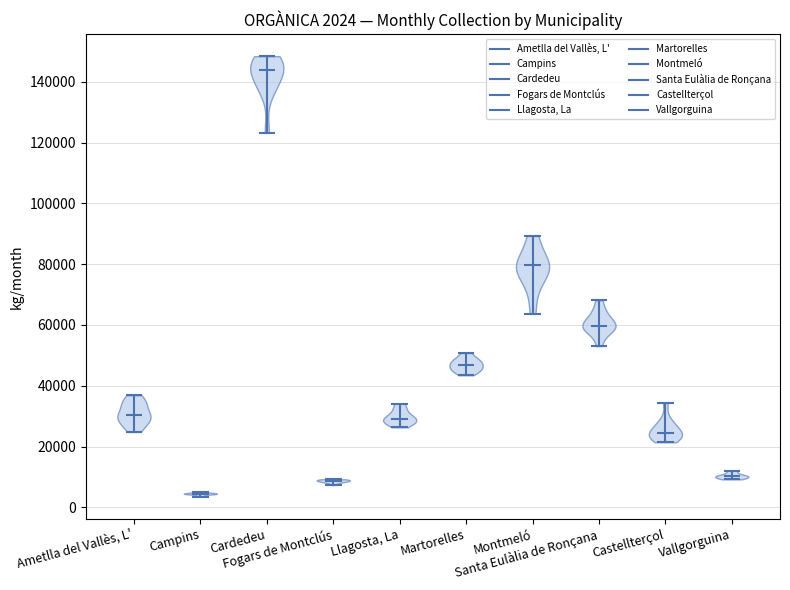

Which violin has the lowest median line?

Campins